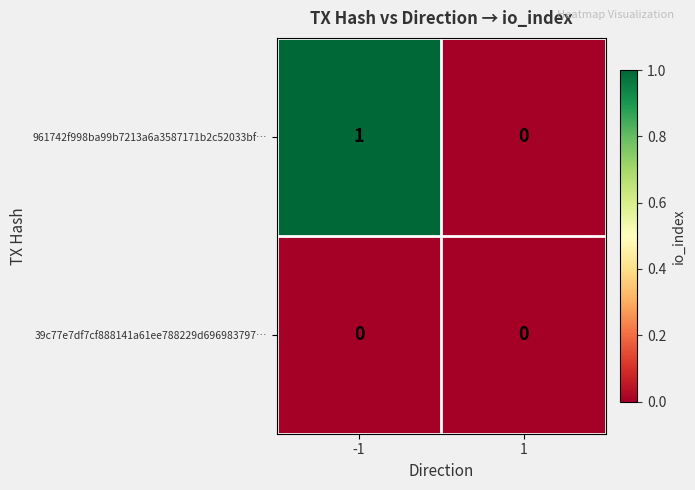

Which series has the largest total across all categories?

961742f998ba99b7213a6a3587171b2c52033bf…